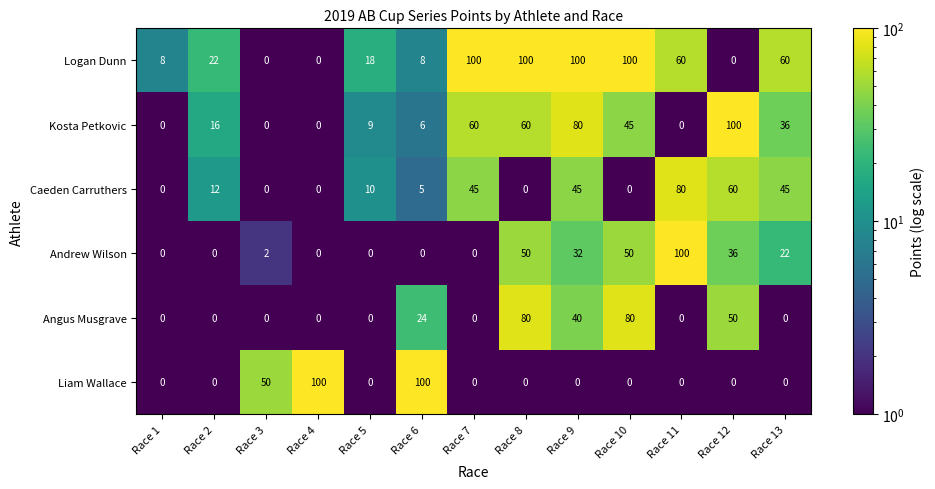

What is the maximum value for Angus Musgrave?

80